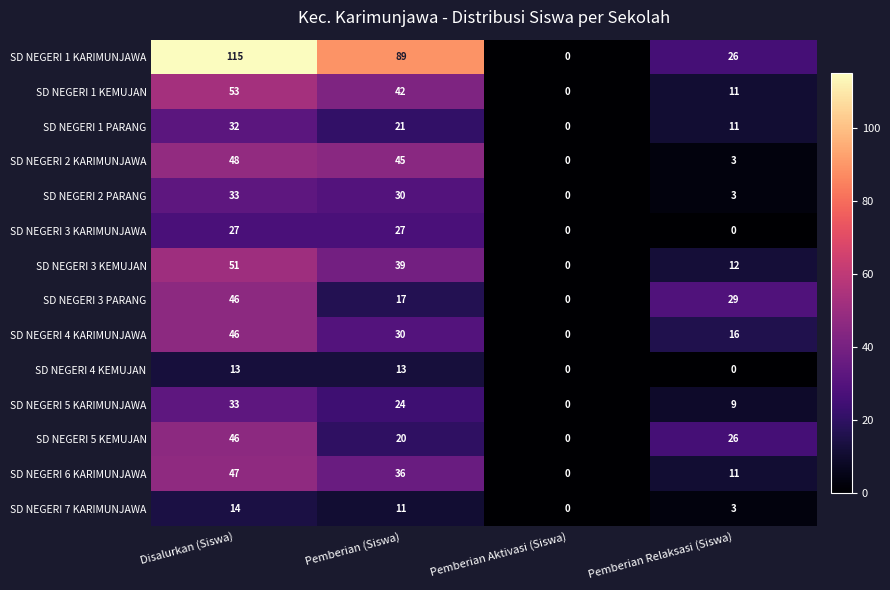

What is the total value across all series at Disalurkan (Siswa)?

604